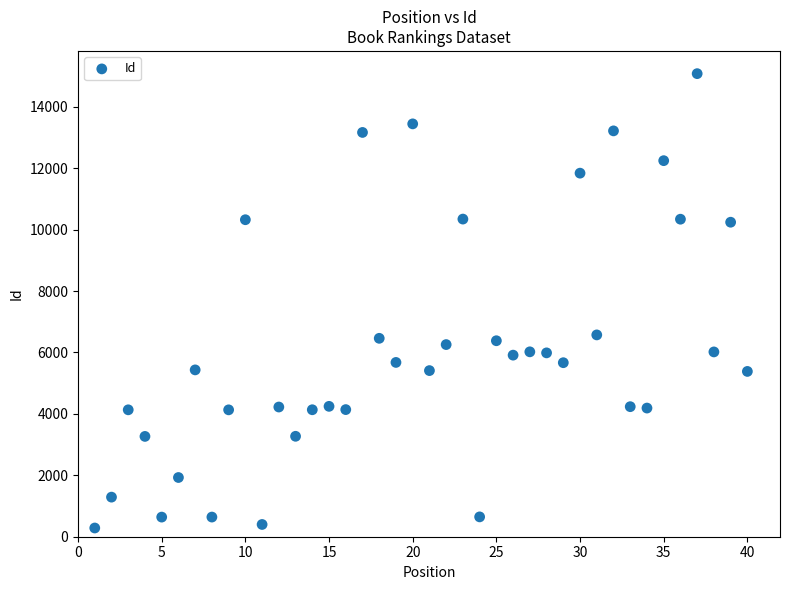

What is the range of Y values (max minus min)?

14793